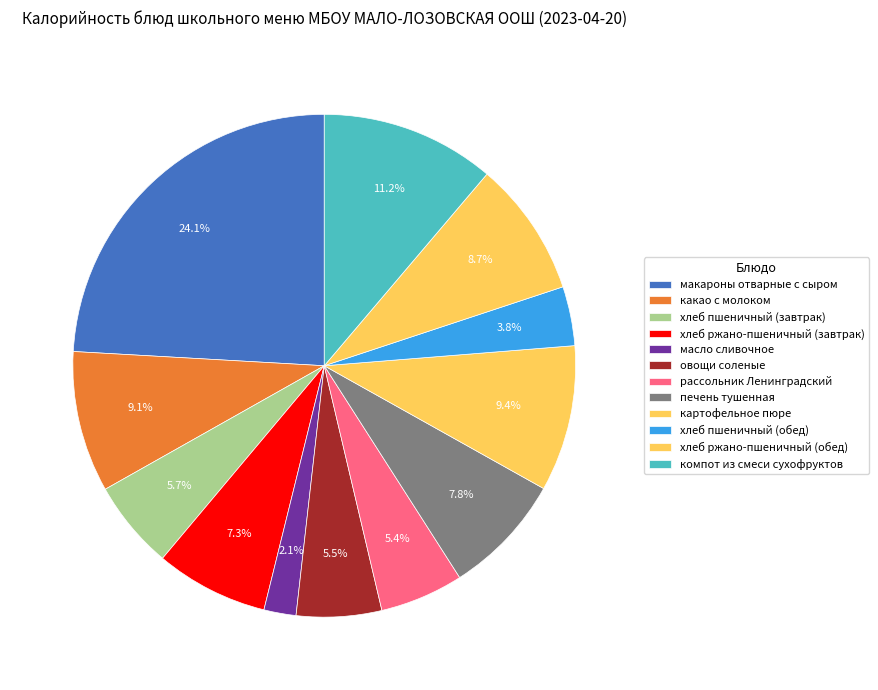

Rank the categories by value from highest to lowest.

макароны отварные с сыром, компот из смеси сухофруктов, картофельное пюре, какао с молоком, хлеб ржано-пшеничный (обед), печень тушенная, хлеб ржано-пшеничный (завтрак), хлеб пшеничный (завтрак), овощи соленые, рассольник Ленинградский, хлеб пшеничный (обед), масло сливочное